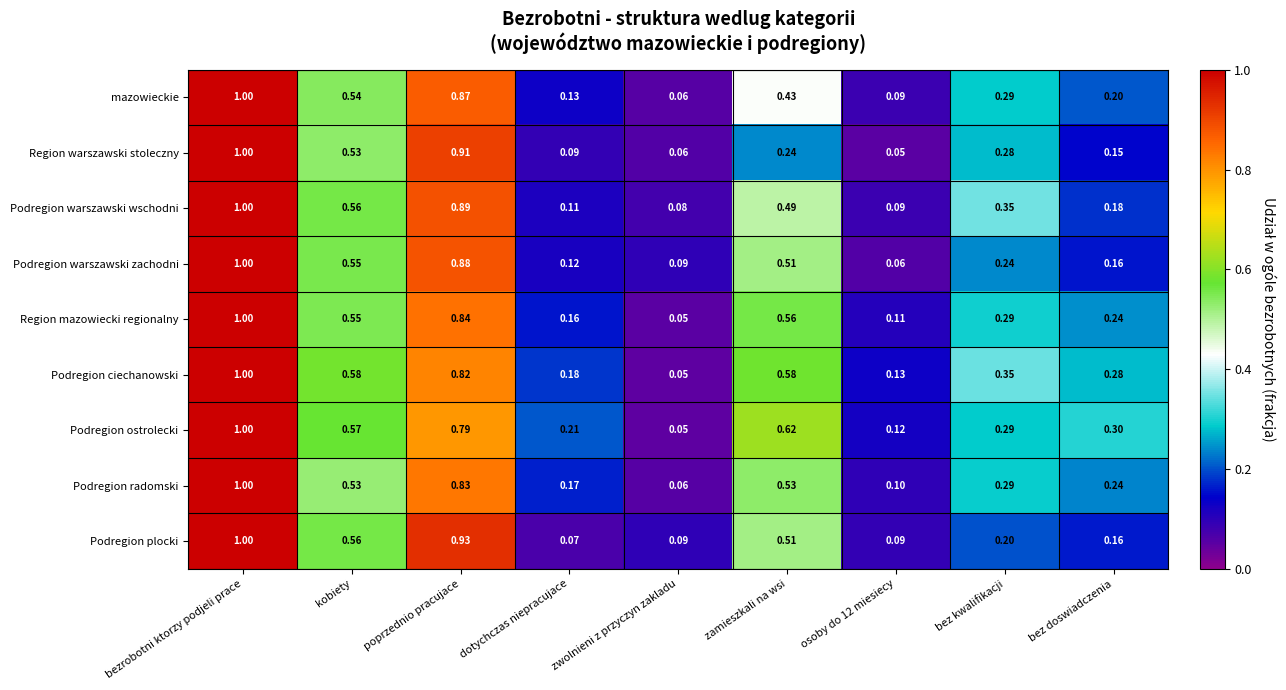

At which label does Region mazowiecki regionalny reach its minimum?

zwolnieni z przyczyn zakladu